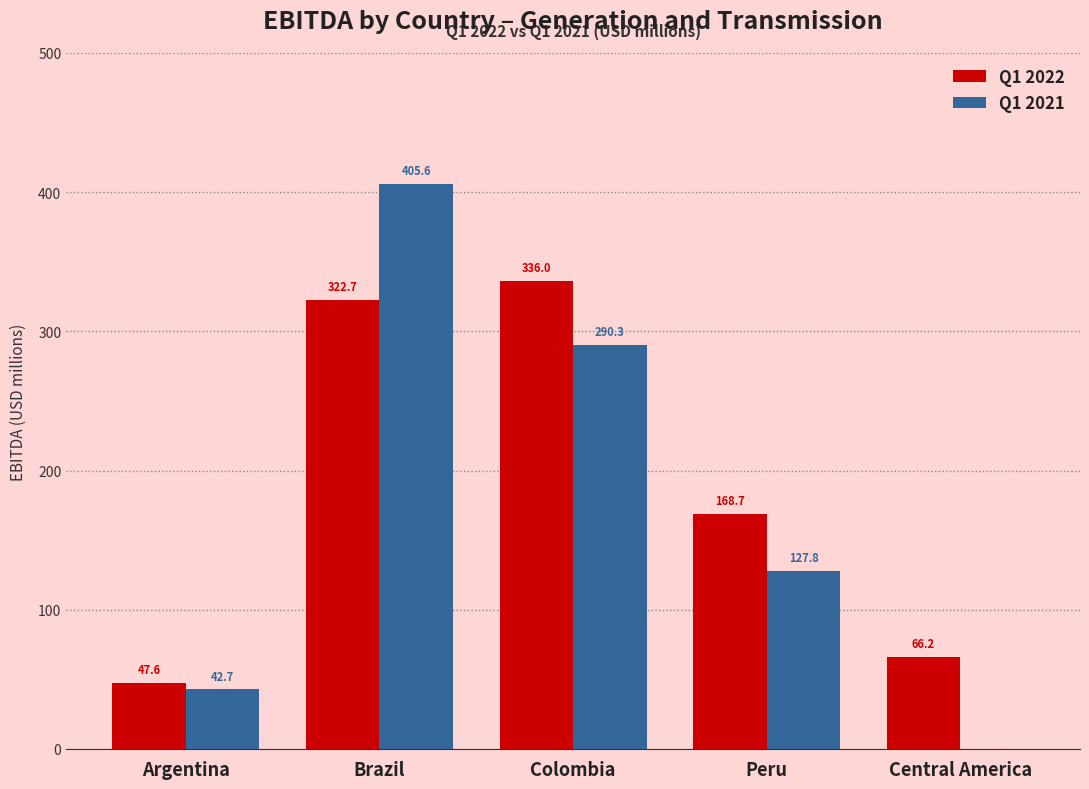

What is the total value across all series at Central America?

66.2